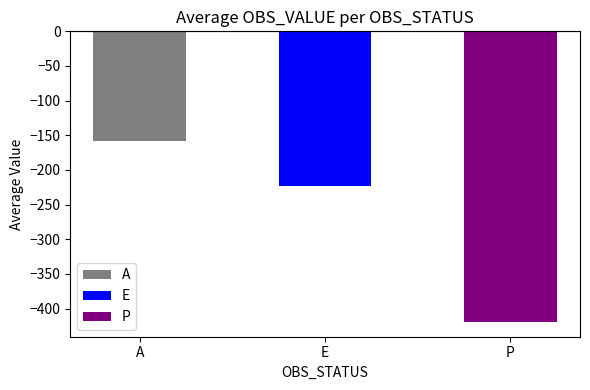

What is the label of the 3rd bar from the right?

A